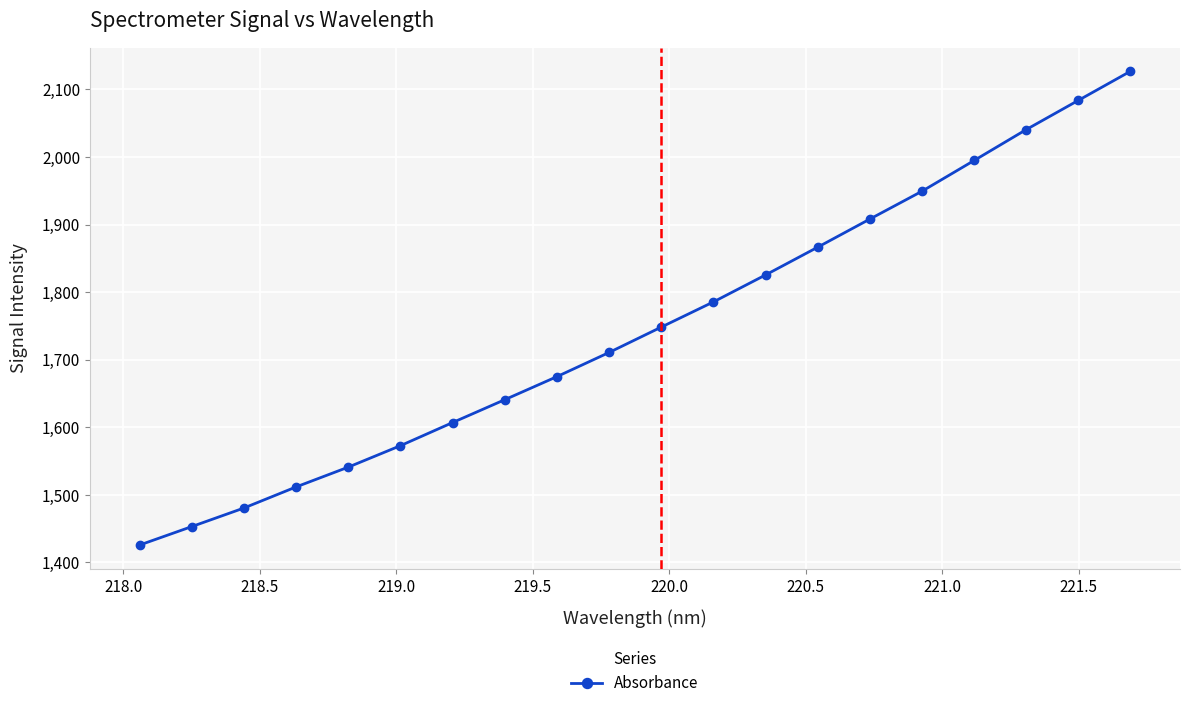

Reading left to right, what are all the values shown in this chart?

1425.7	1453.0	1480.5	1511.7	1541.0	1572.7	1607.0	1640.8	1674.9	1710.7	1748.2	1785.5	1825.4	1866.5	1908.1	1949.3	1994.8	2040.5	2083.7	2126.8